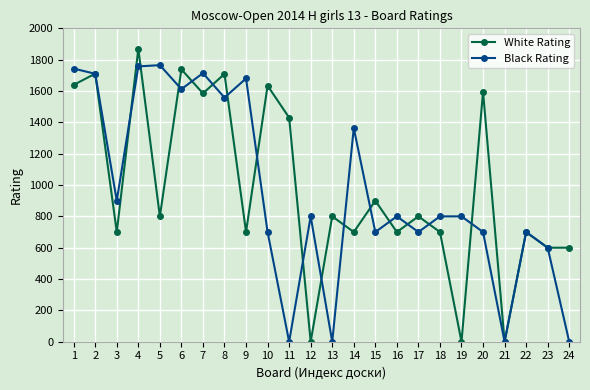

Which series has the widest spread of values?

White Rating